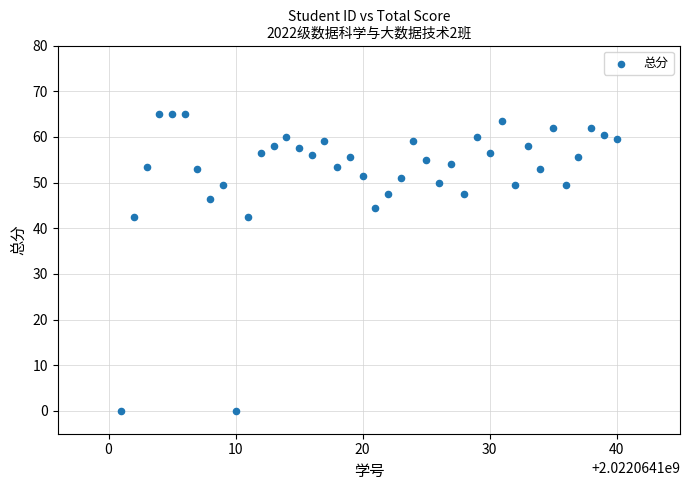

What is the range of Y values (max minus min)?

65.0